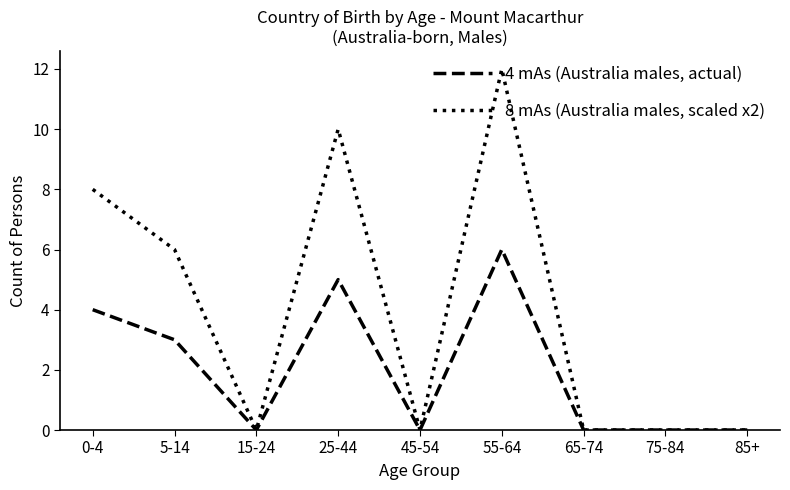

Does the chart have visible grid lines?

No